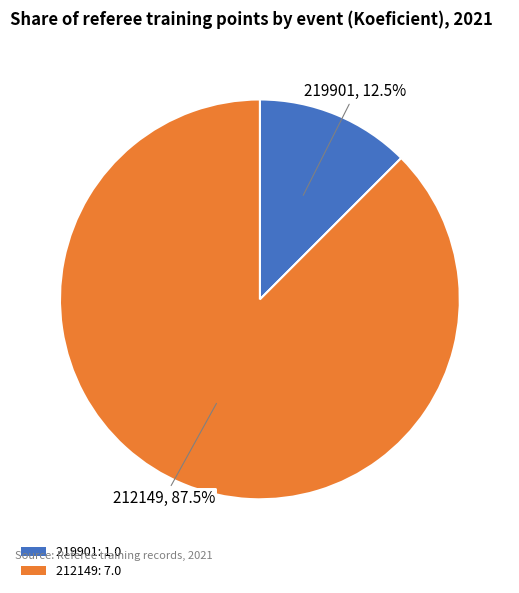

Rank the categories by value from lowest to highest.

219901, 212149